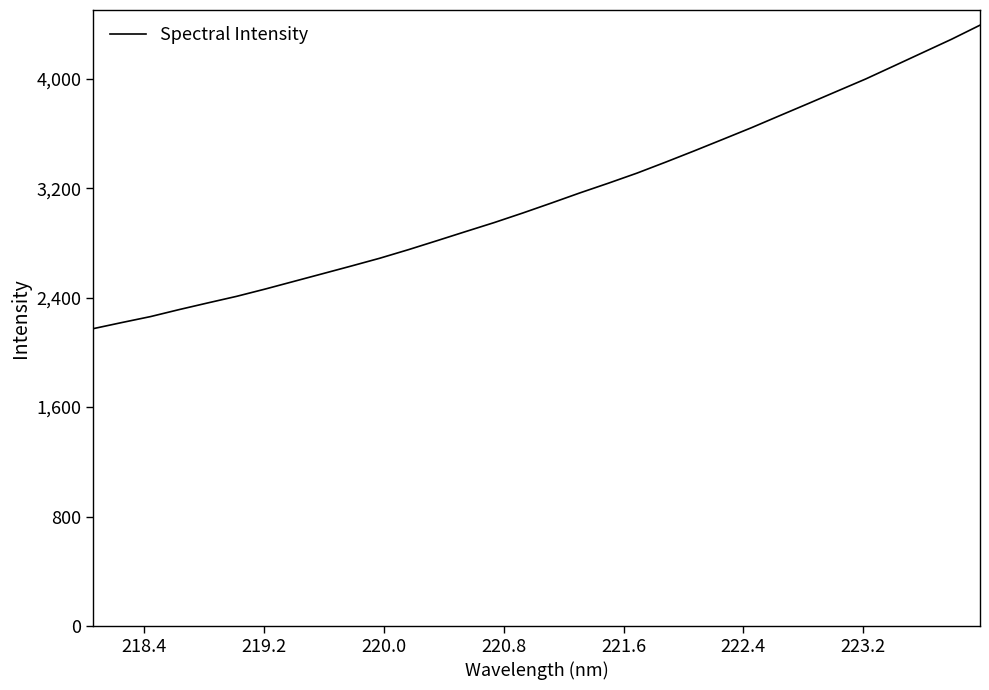

Reading left to right, what are all the values shown in this chart?

2173.4	2218.1	2261.6	2312.7	2361.5	2409.3	2462.6	2518.5	2574.4	2630.5	2687.7	2750.2	2815.9	2882.5	2948.3	3018.3	3091.1	3165.5	3236.7	3310.3	3390.5	3472.8	3557.0	3641.9	3730.9	3819.5	3909.1	3998.4	4094.8	4191.6	4288.3	4391.6